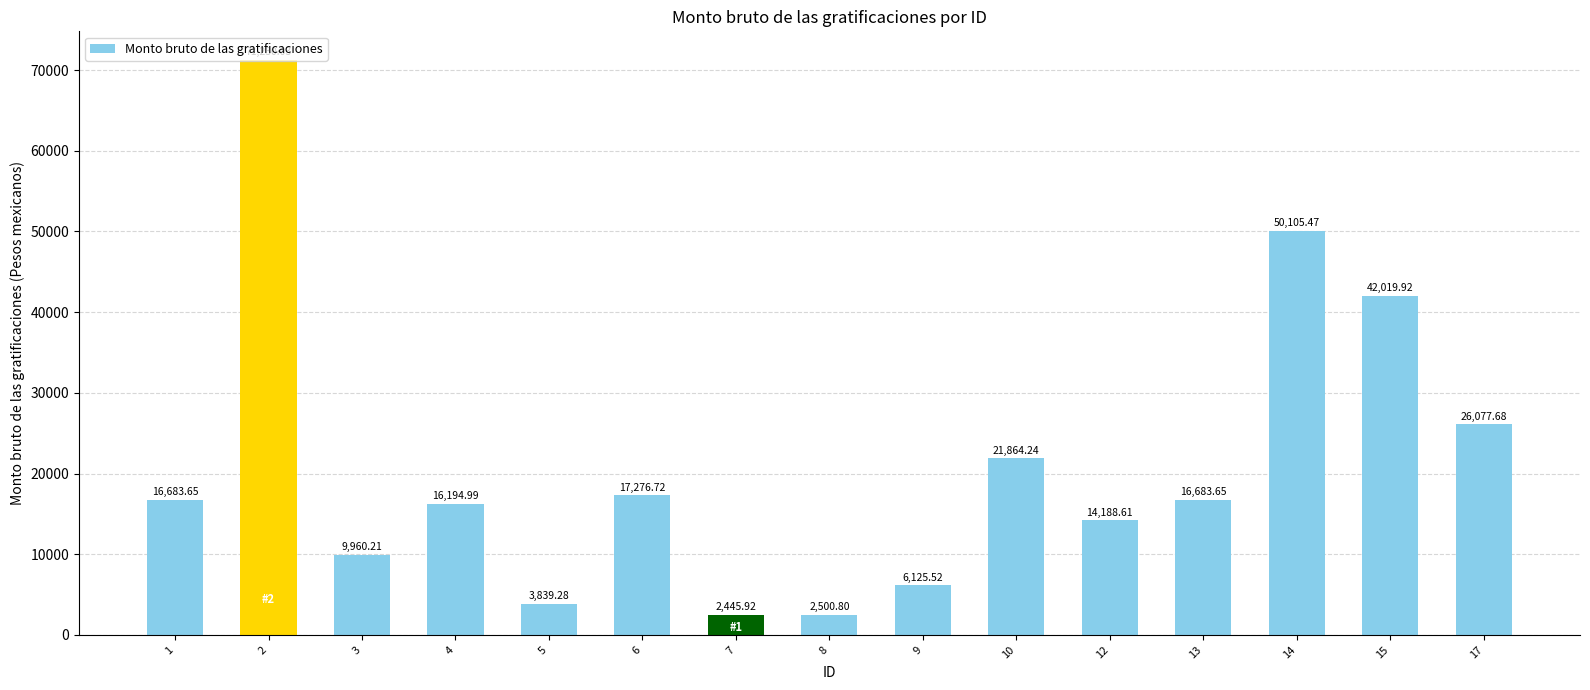

At which label is the value closest to 36837?

15